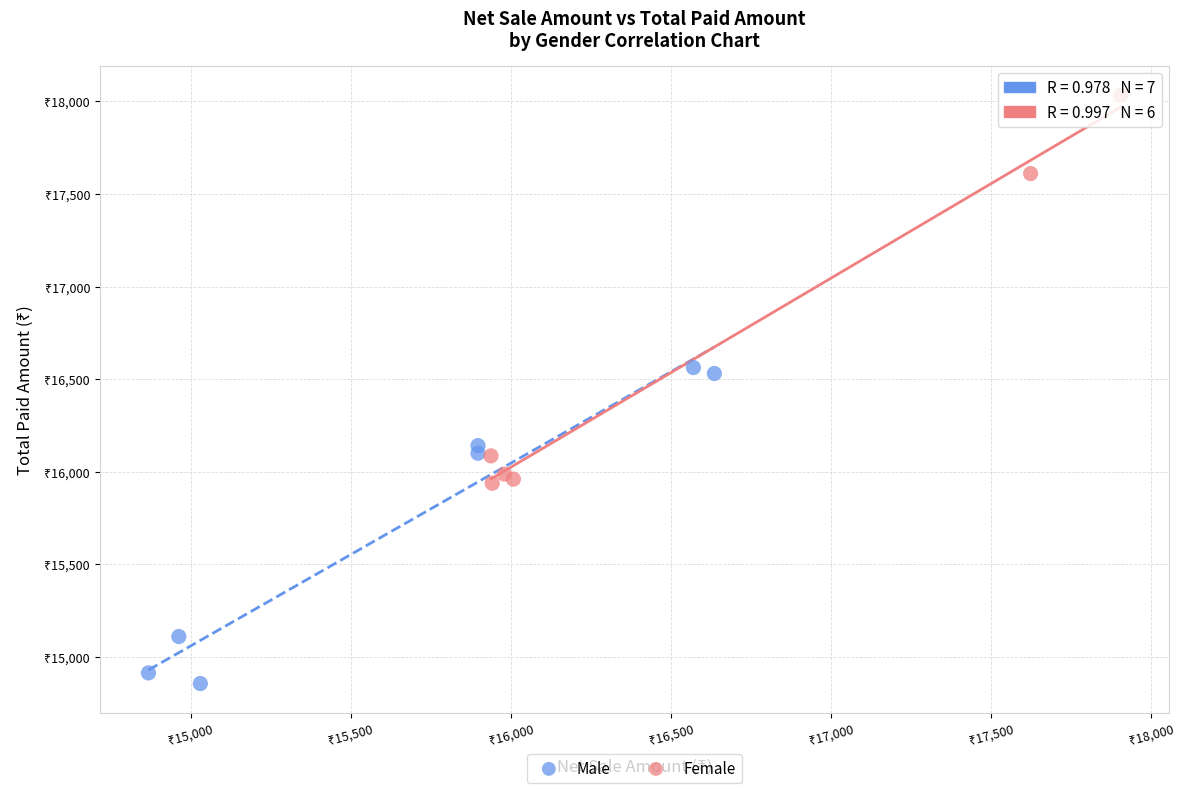

Which series has the largest Y range (max minus min)?

Female